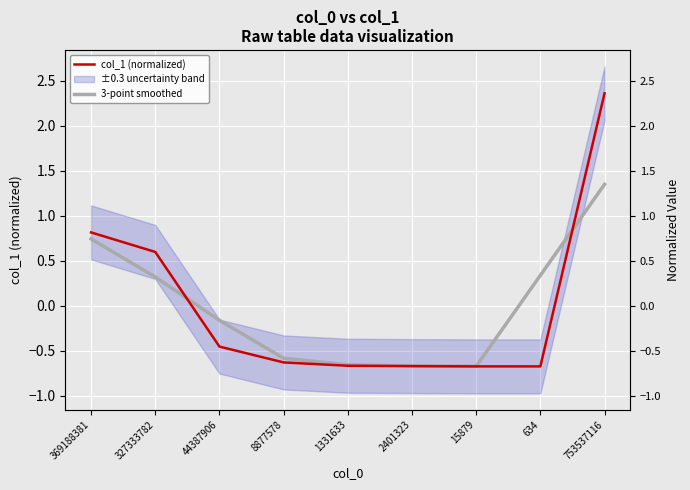

Which series ends up on top after the final intersection of 3-point smoothed and col_1 (normalized)?

col_1 (normalized)